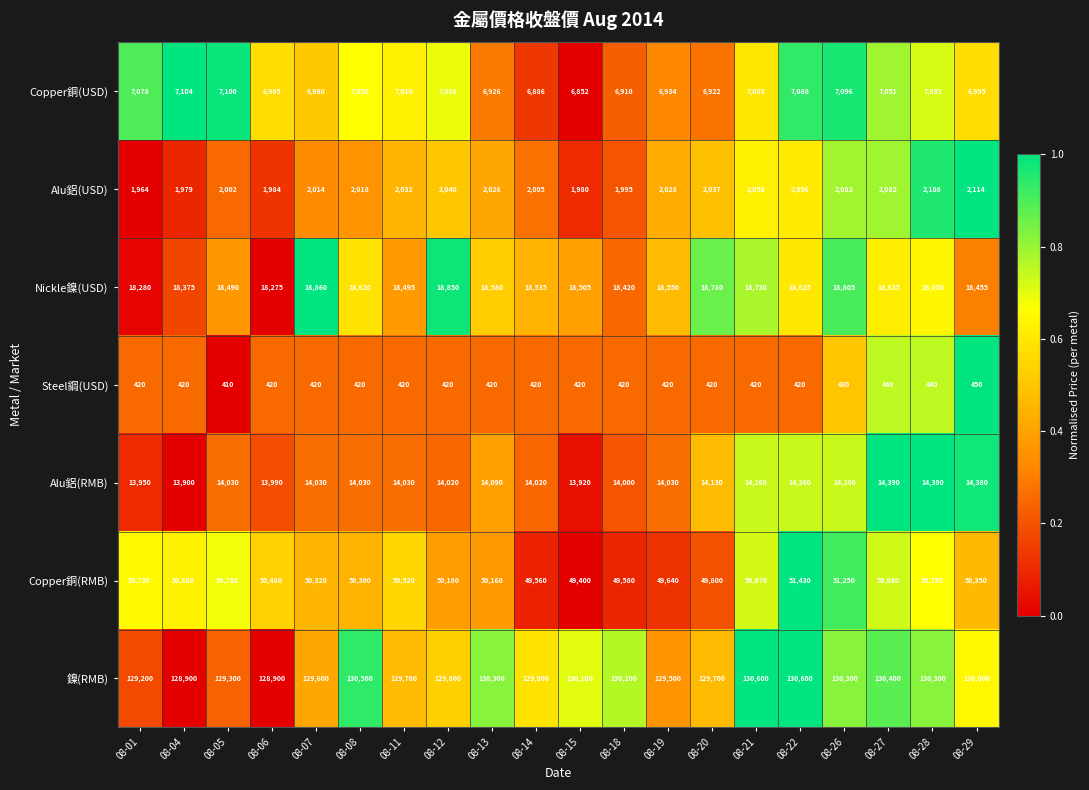

What is the difference between the second highest and second lowest values in the Copper銅(RMB) series?

1690